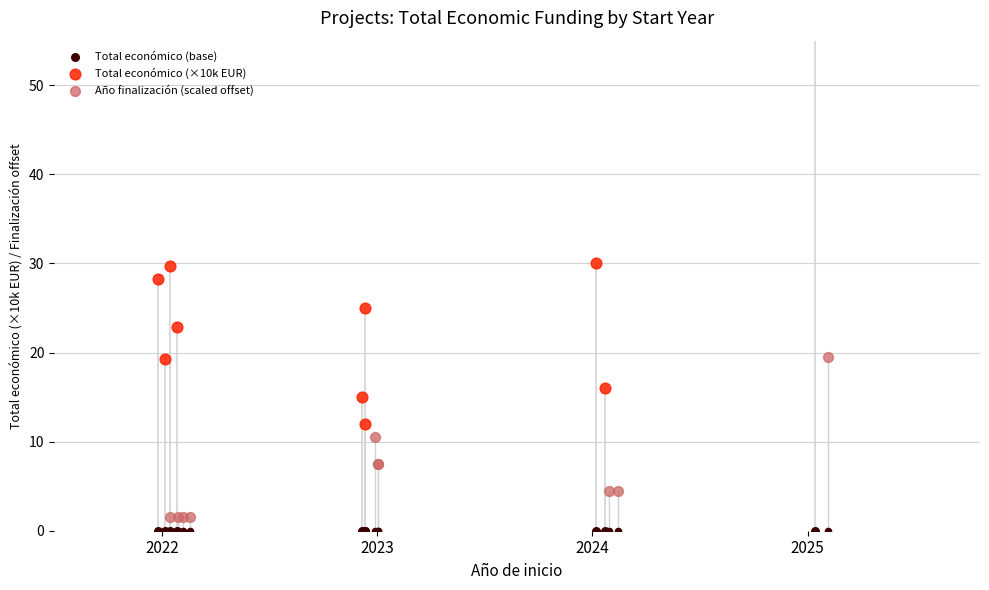

Which series has the widest spread of Y values?

Total económico (×10k EUR)